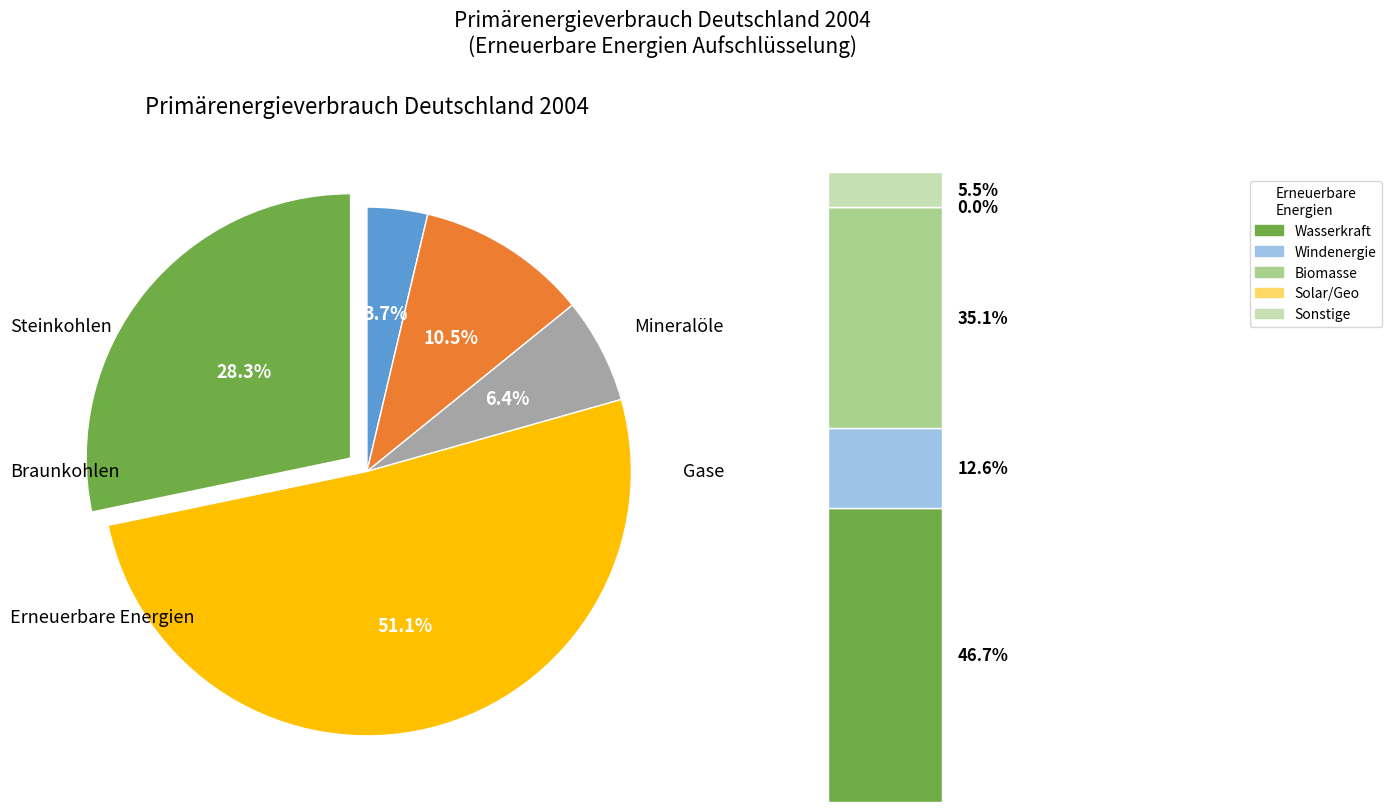

Which category accounts for the majority?

Gase